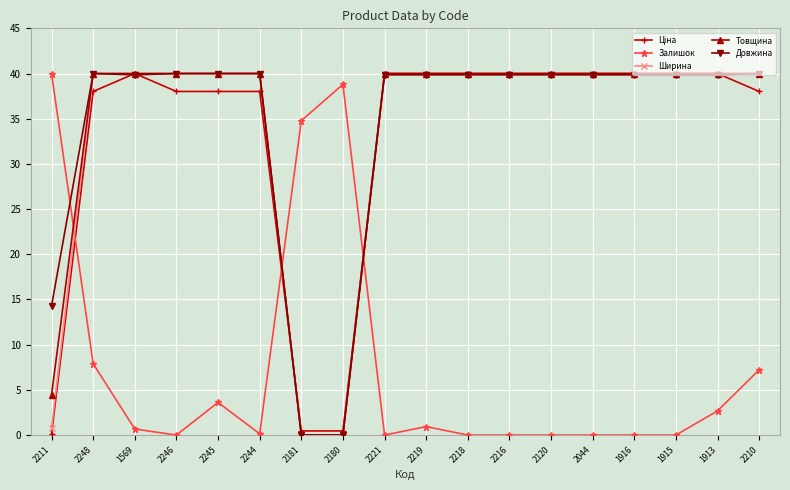

The Ширина series shows 60.0 at 2120. True or false?

False